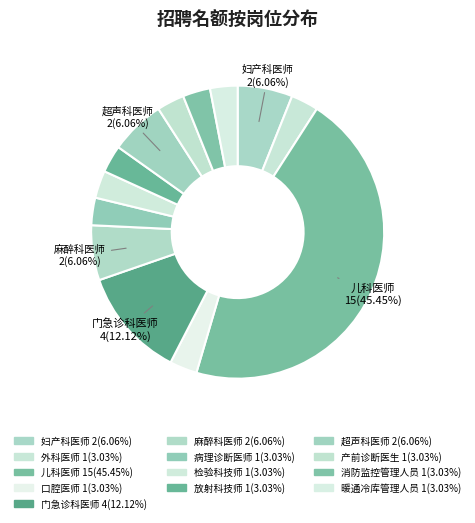

To the nearest percent, what is the average slice percentage?

8%